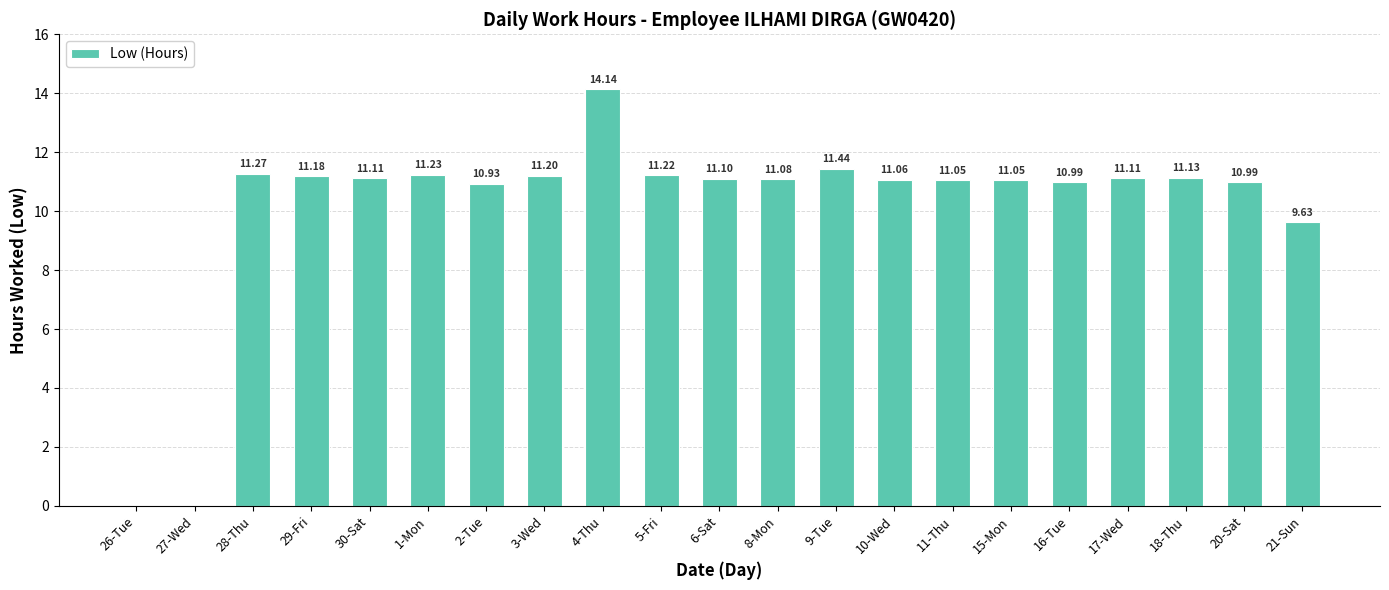

Are the bars horizontal?

No